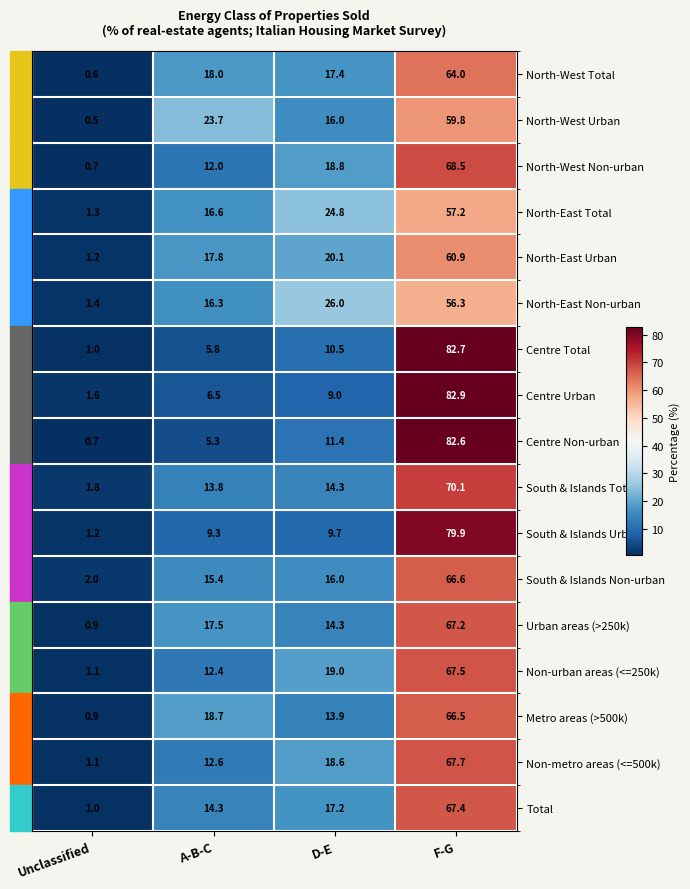

What is the average value of the Non-metro areas (<=500k) series?

25.0